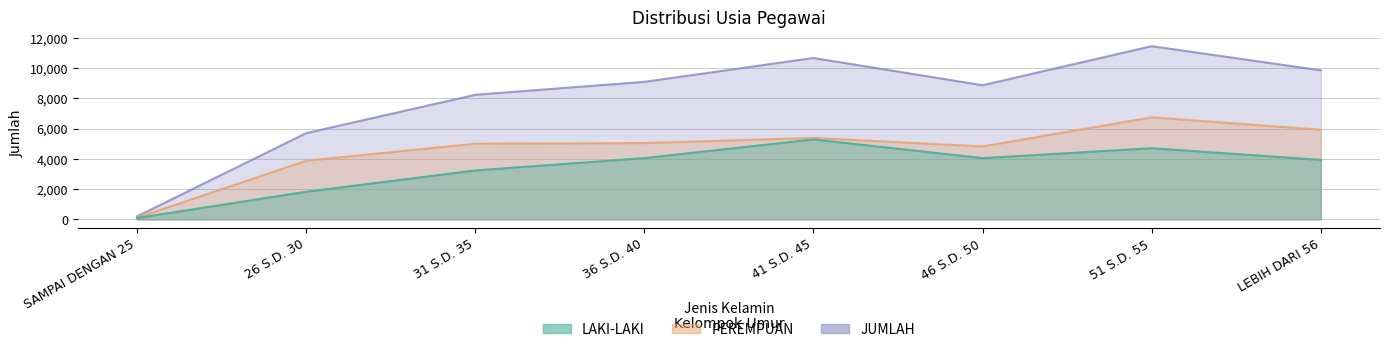

Read the JUMLAH value at 46 S.D. 50, to the nearest 50.

8900